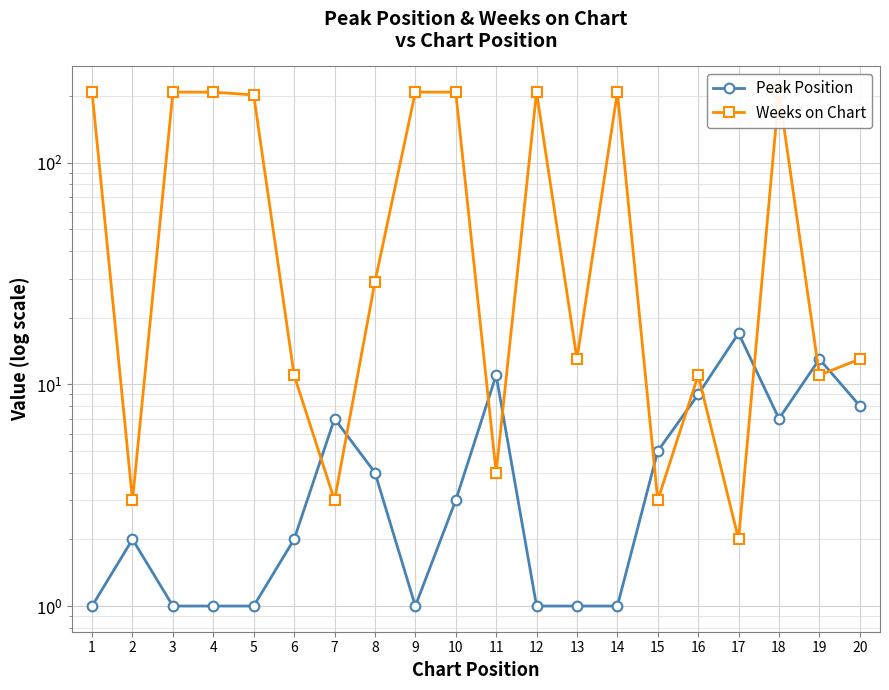

Which series changed the most between 10 and 16?

Weeks on Chart